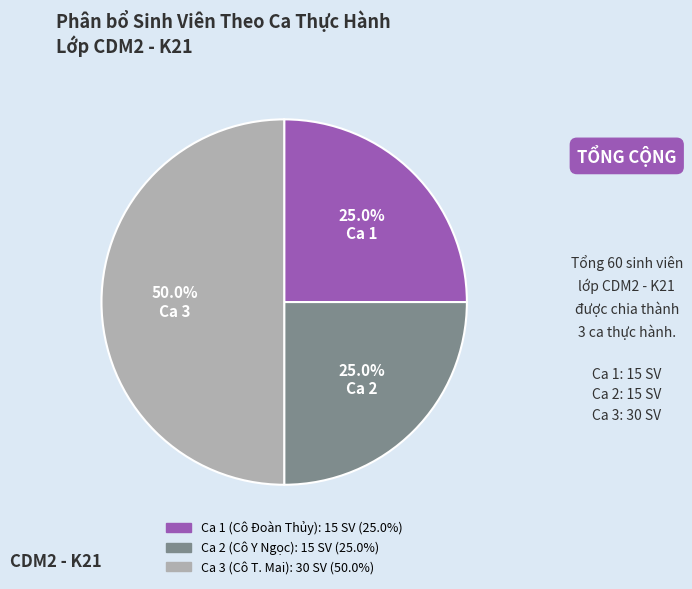

What is the ratio of the value at Ca 3 (Cô T. Mai) to the value at Ca 2 (Cô Y Ngọc)?

2.0